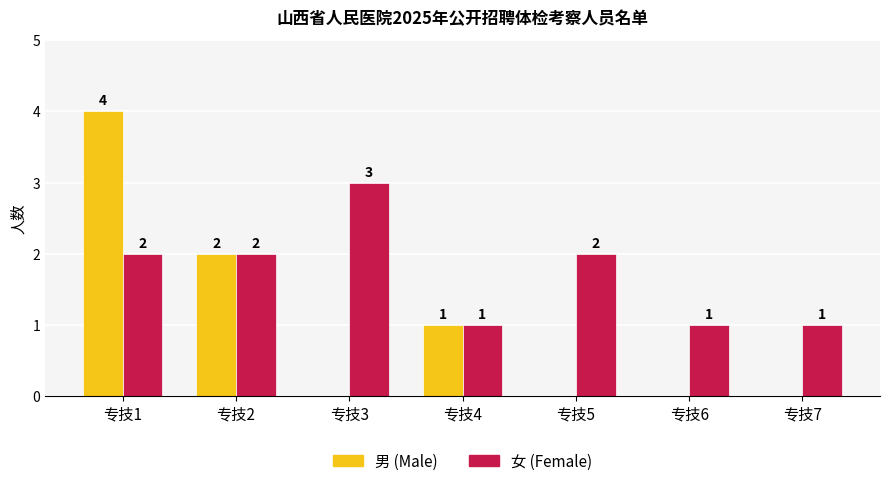

Between 专技1 and 专技7, which series saw the biggest shift?

男 (Male)